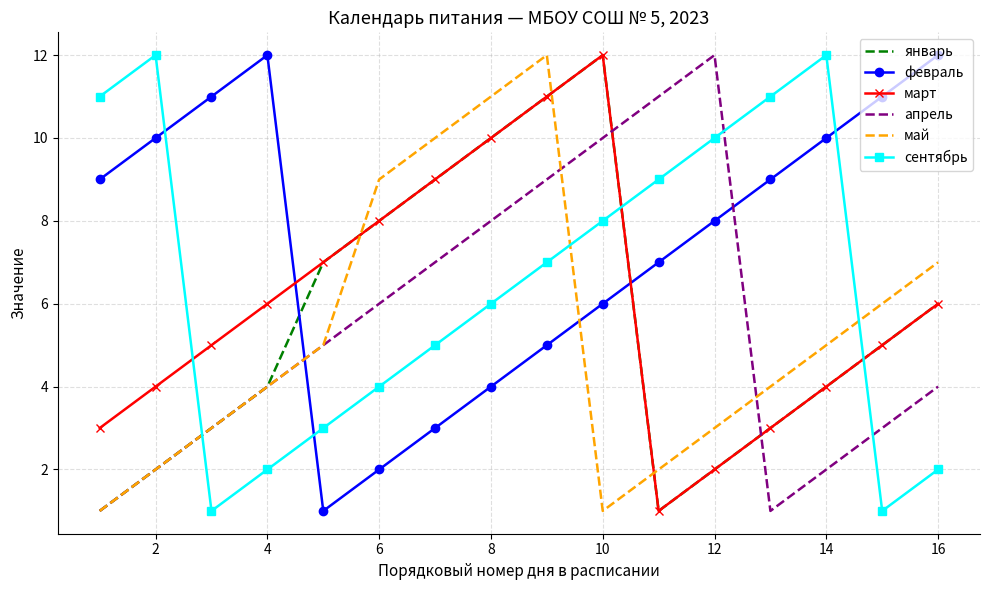

What are all the series names shown in the legend?

январь, февраль, март, апрель, май, сентябрь